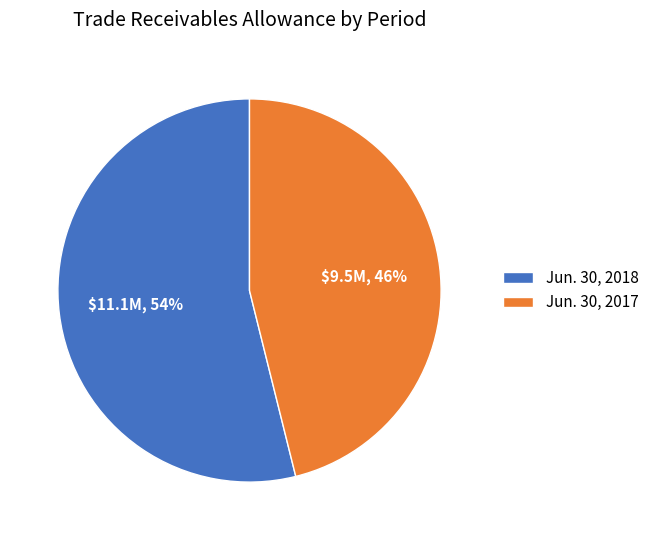

Does any single category account for the majority?

Yes